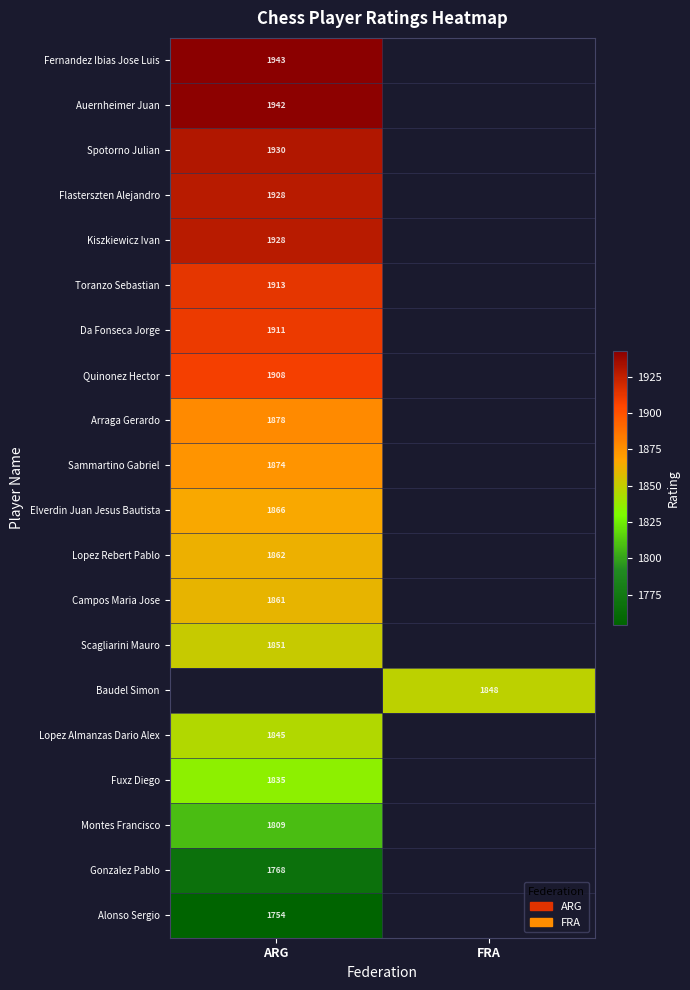

The value of Fernandez Ibias Jose Luis at ARG is 1011. True or false?

False